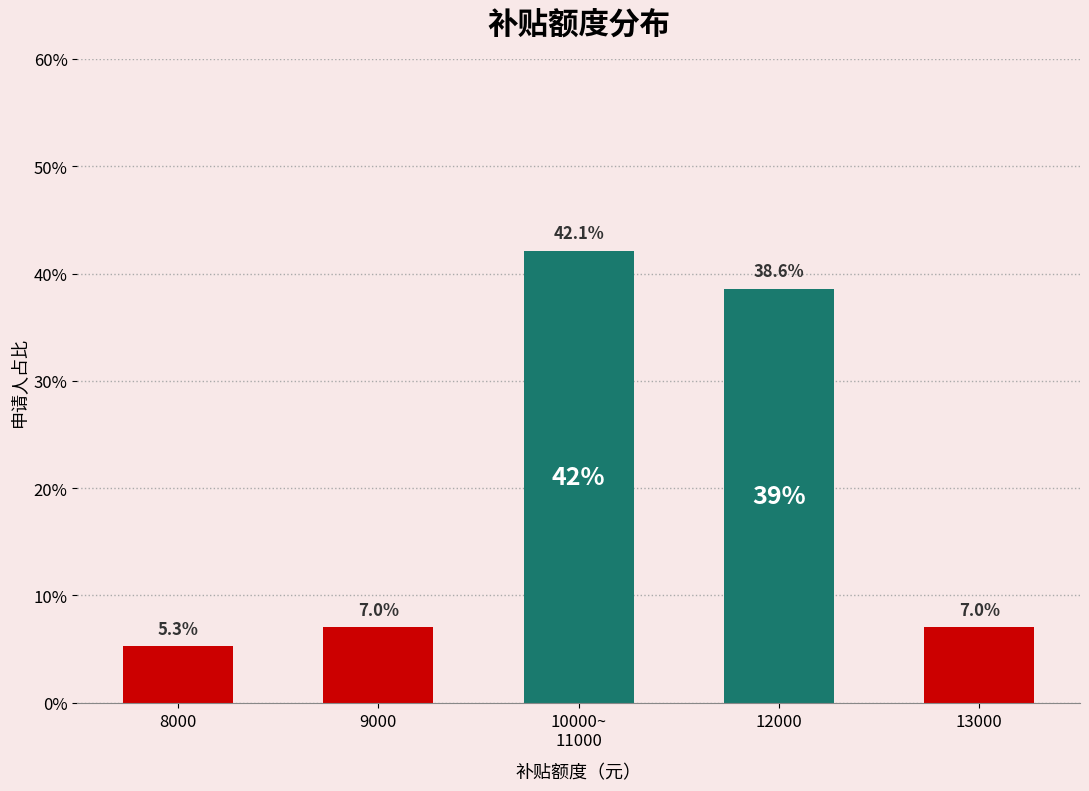

What is the sum of all values?

100.0